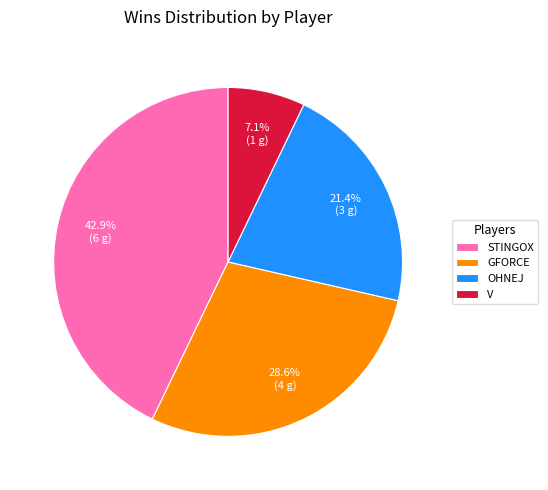

Is V the majority of the pie?

No